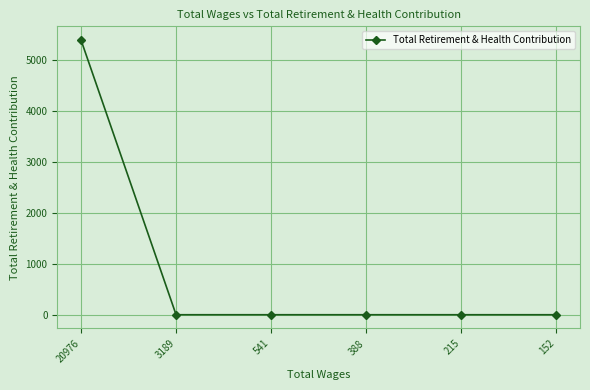

True or false: there are more than 2 points higher than both neighbors.

False